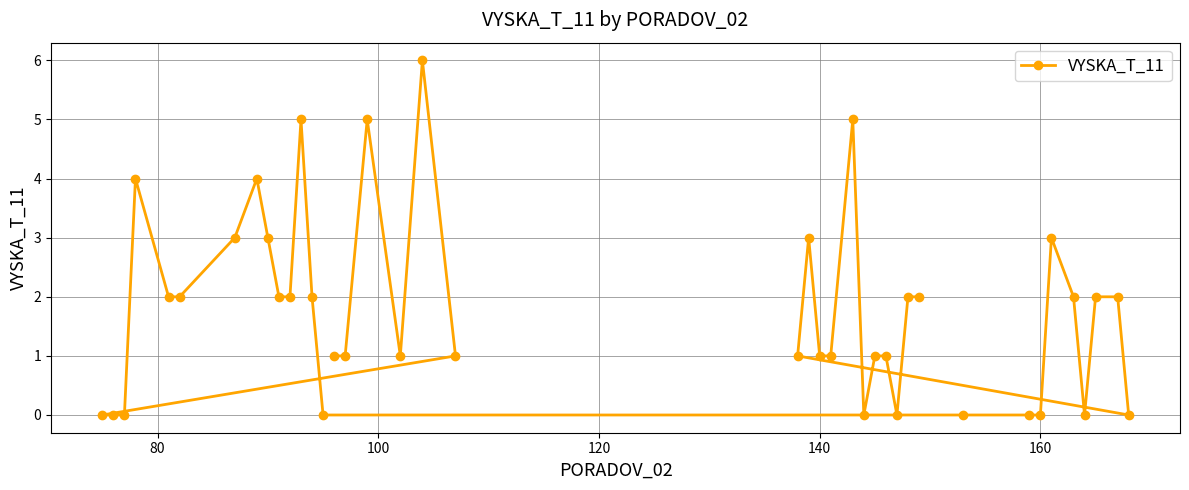

What is the maximum value shown in the chart?

6